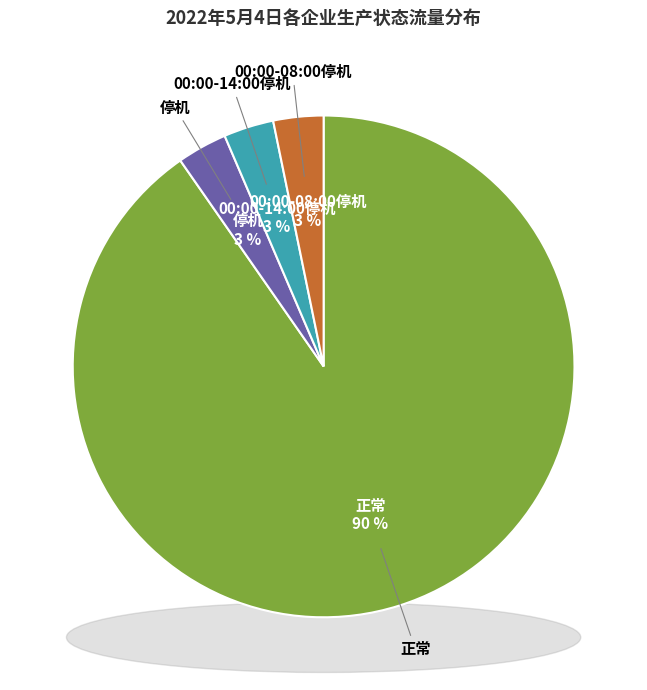

Which category has the smallest portion of the pie?

停机